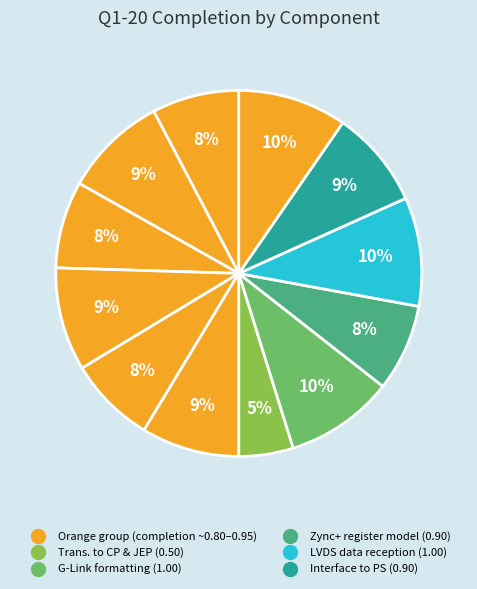

How many slices are in this pie chart?

12